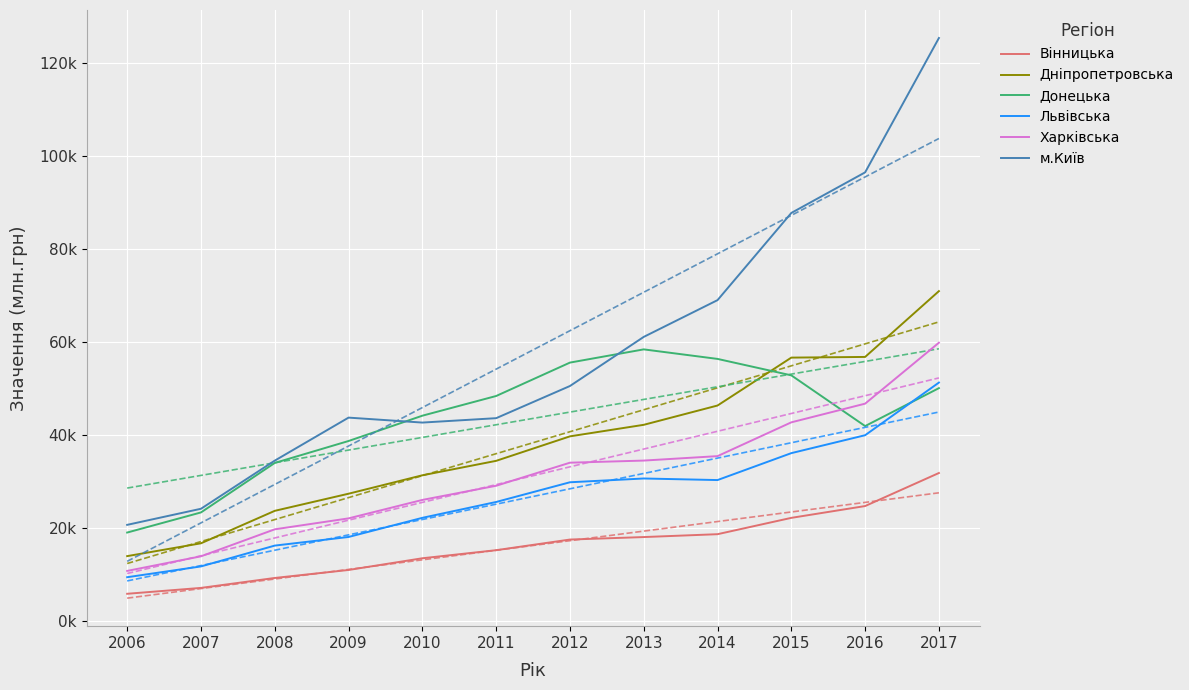

Reading right to left, list all the values displayed in this chart.

Вінницька: 2017=31814	2016=24706	2015=22165	2014=18651	2013=18034	2012=17499	2011=15210	2010=13473	2009=10955	2008=9235	2007=7097	2006=5832
Дніпропетровська: 2017=70940	2016=56783	2015=56638	2014=46332	2013=42180	2012=39699	2011=34431	2010=31321	2009=27360	2008=23675	2007=16692	2006=13933
Донецька: 2017=50072	2016=41910	2015=52820	2014=56357	2013=58409	2012=55565	2011=48380	2010=44141	2009=38698	2008=33980	2007=23332	2006=19005
Львівська: 2017=51268	2016=39942	2015=36089	2014=30296	2013=30634	2012=29821	2011=25581	2010=22171	2009=18054	2008=16198	2007=11719	2006=9396
Харківська: 2017=59845	2016=46733	2015=42715	2014=35444	2013=34488	2012=34033	2011=29070	2010=26022	2009=22056	2008=19701	2007=13893	2006=10753
м.Київ: 2017=125390	2016=96487	2015=87759	2014=69004	2013=61094	2012=50529	2011=43609	2010=42663	2009=43729	2008=34476	2007=24122	2006=20660